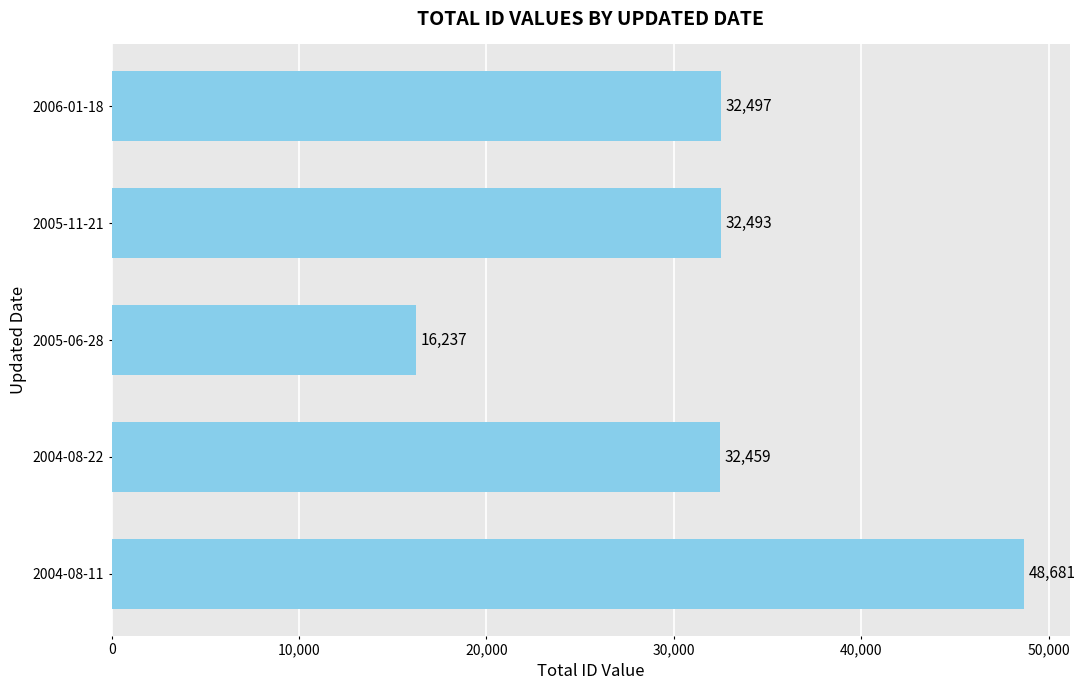

What is the smallest value displayed?

16237